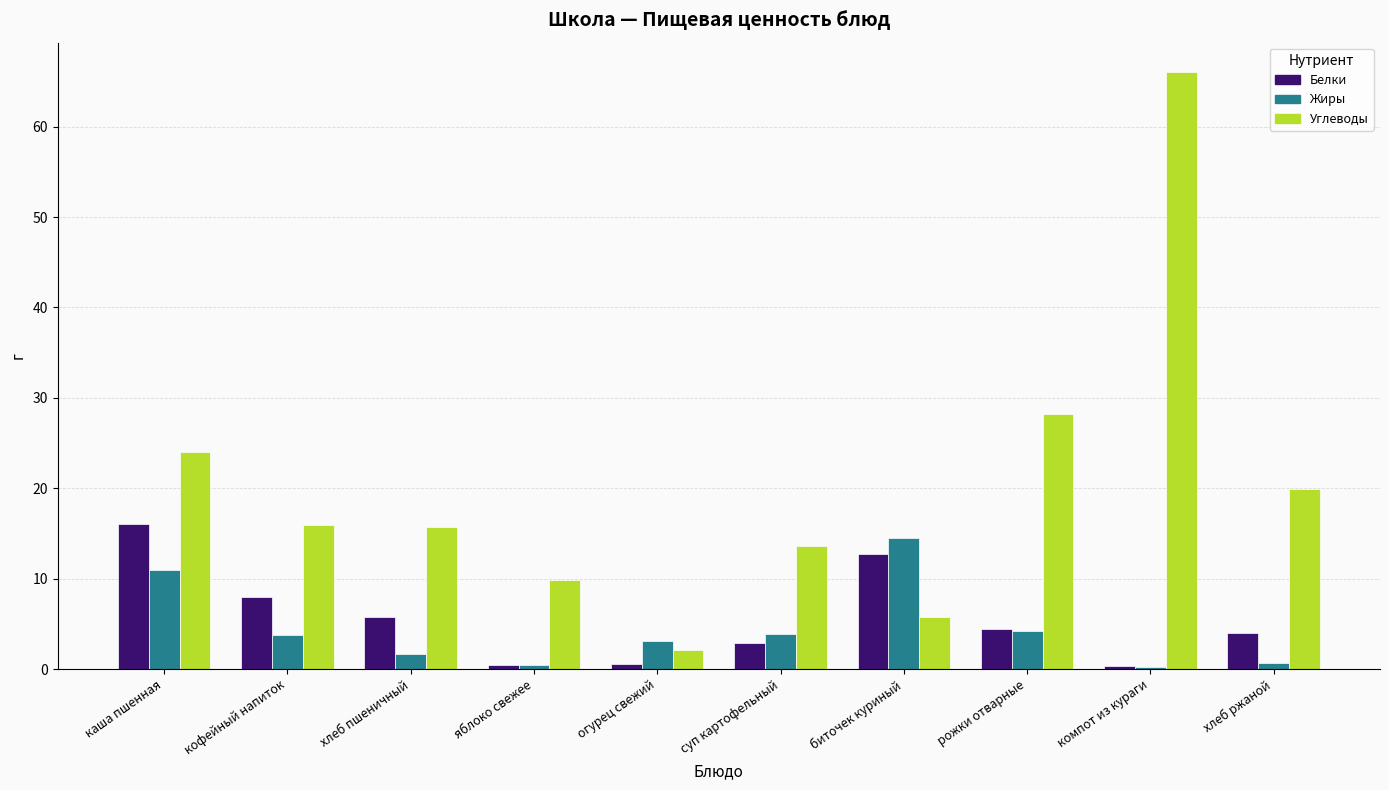

What are all the series names shown in the legend?

Белки, Жиры, Углеводы